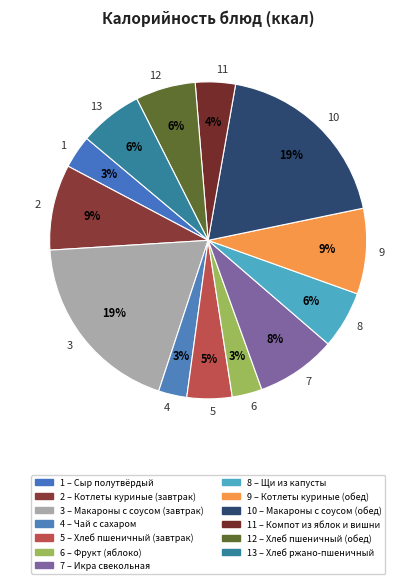

To the nearest percent, what portion does 8 represent?

6%